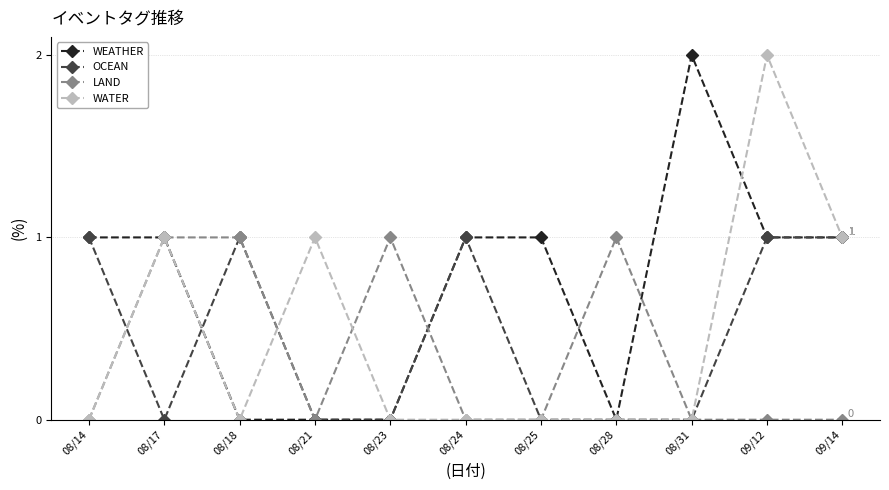

True or false: WATER and LAND cross at least once.

True